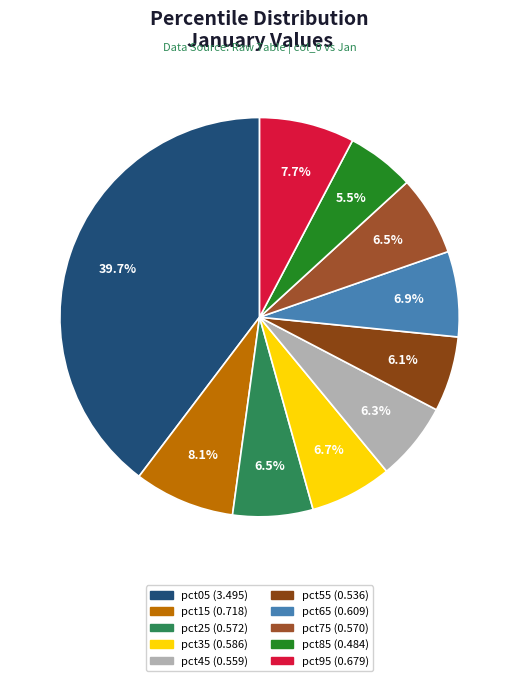

Does any single category account for the majority?

No